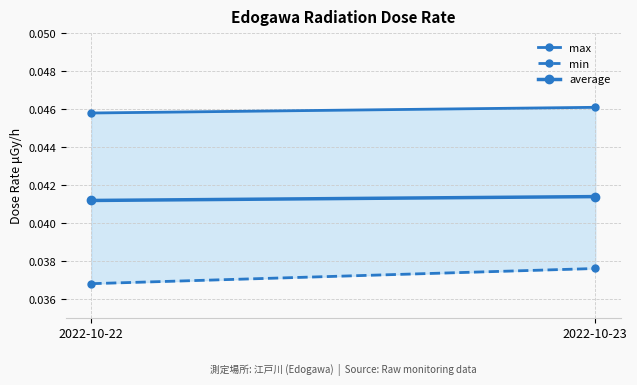

Is it true that max equals 0.0 at 2022-10-22?

False